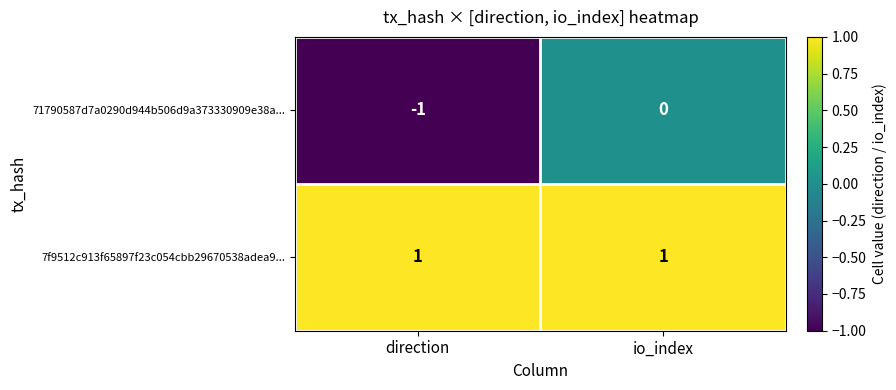

True or false: 7f9512c913f65897f23c054cbb29670538adea9... has a value of 1 at direction.

True